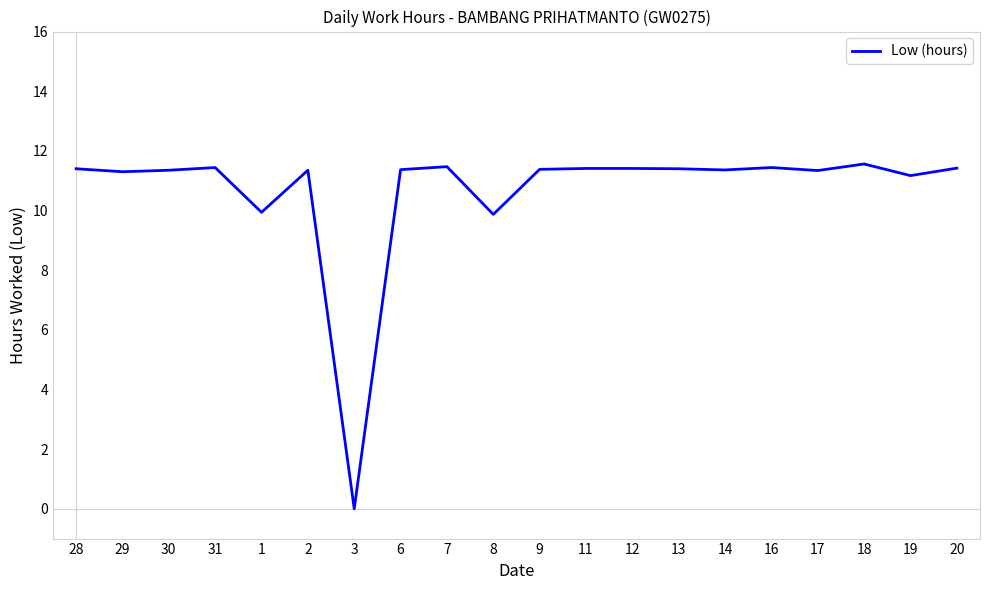

Is it true that the value at 6 is 6.1?

False